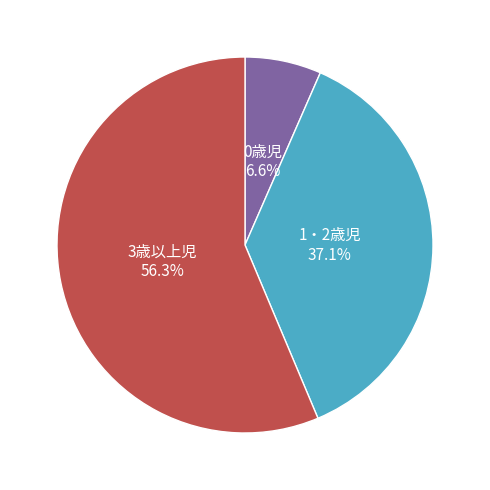

Between 0歳児 and 3歳以上児, which is larger?

3歳以上児